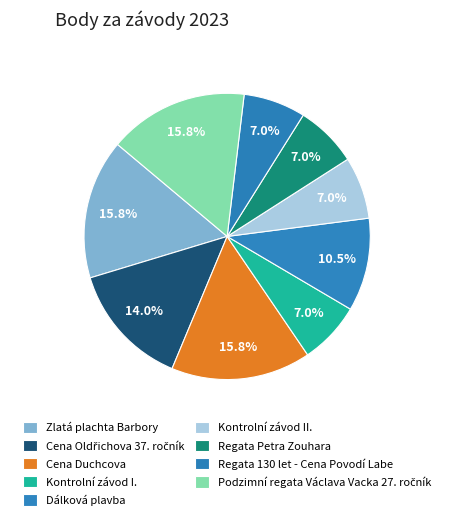

Does Zlatá plachta Barbory represent more than half of the total?

No